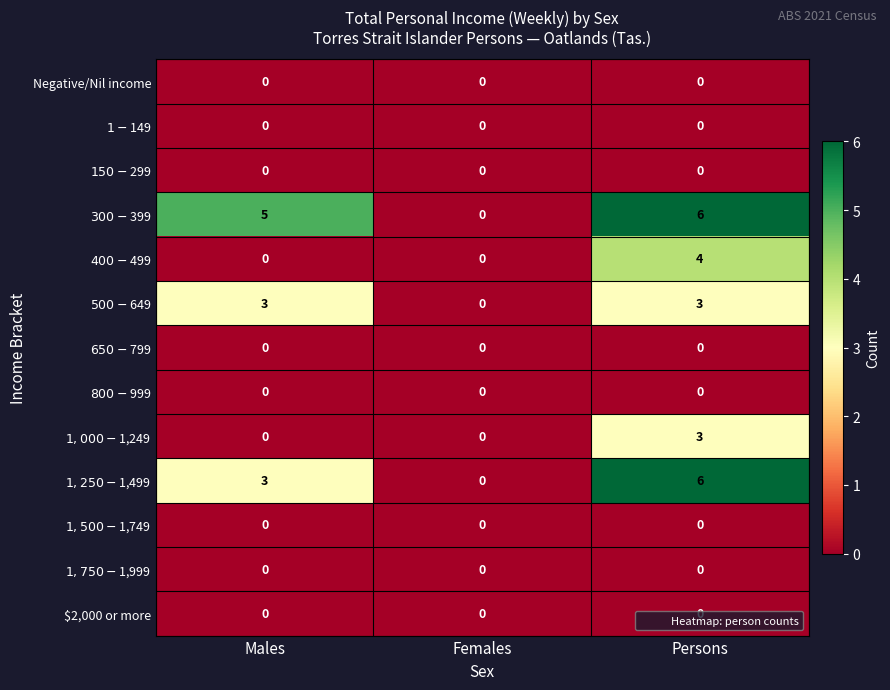

How many series are shown in this chart?

13